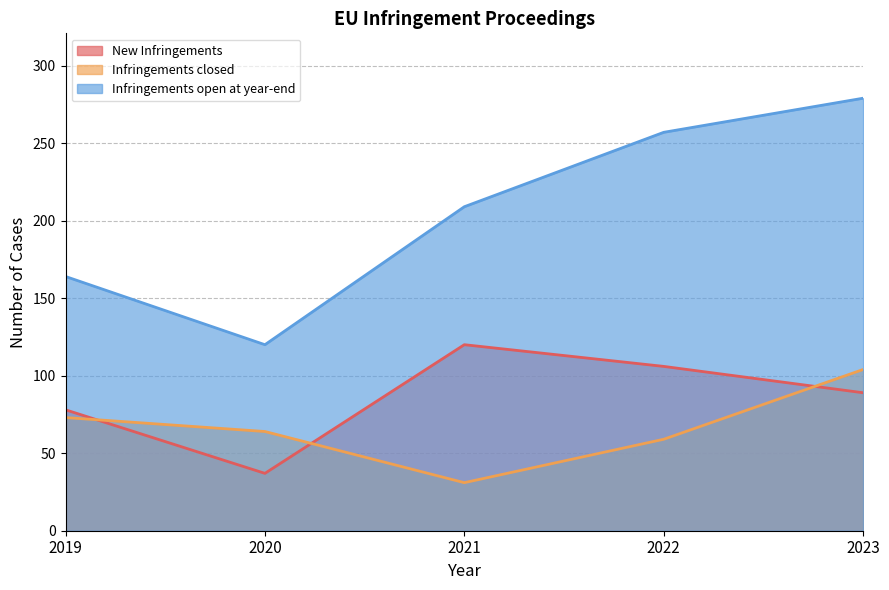

True or false: Infringements closed and New Infringements cross at least once.

True